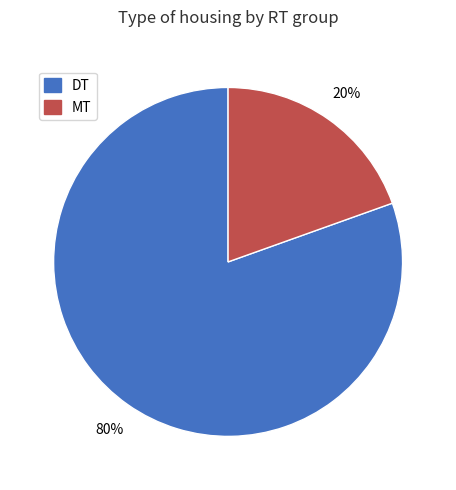

True or false: MT accounts for 20% of the total.

True